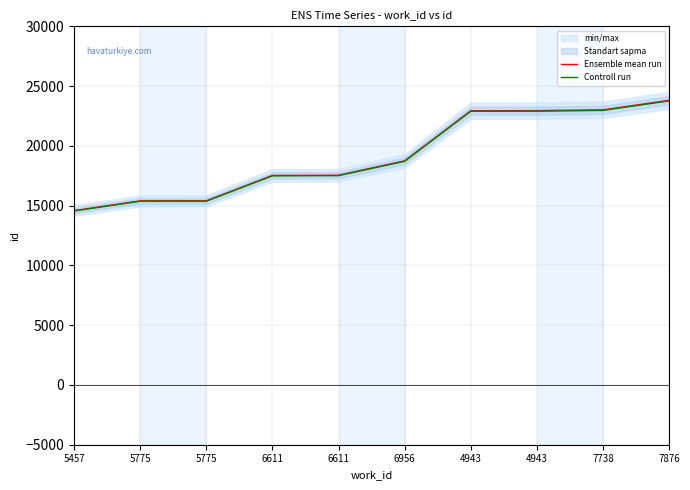

How many lines are shown in the chart?

2